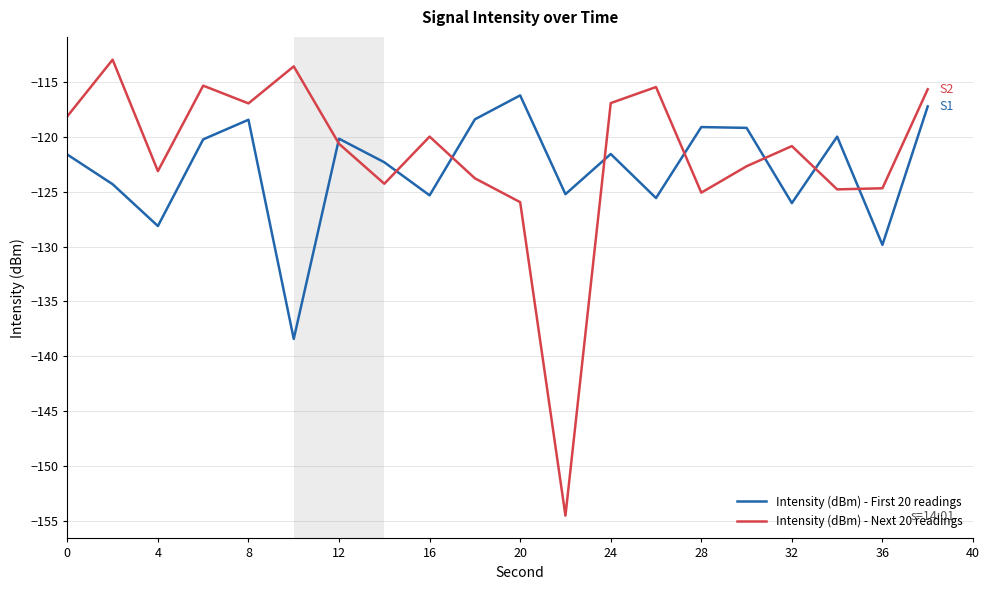

What is the difference between the maximum and minimum values in the Intensity (dBm) - First 20 readings series?

22.2